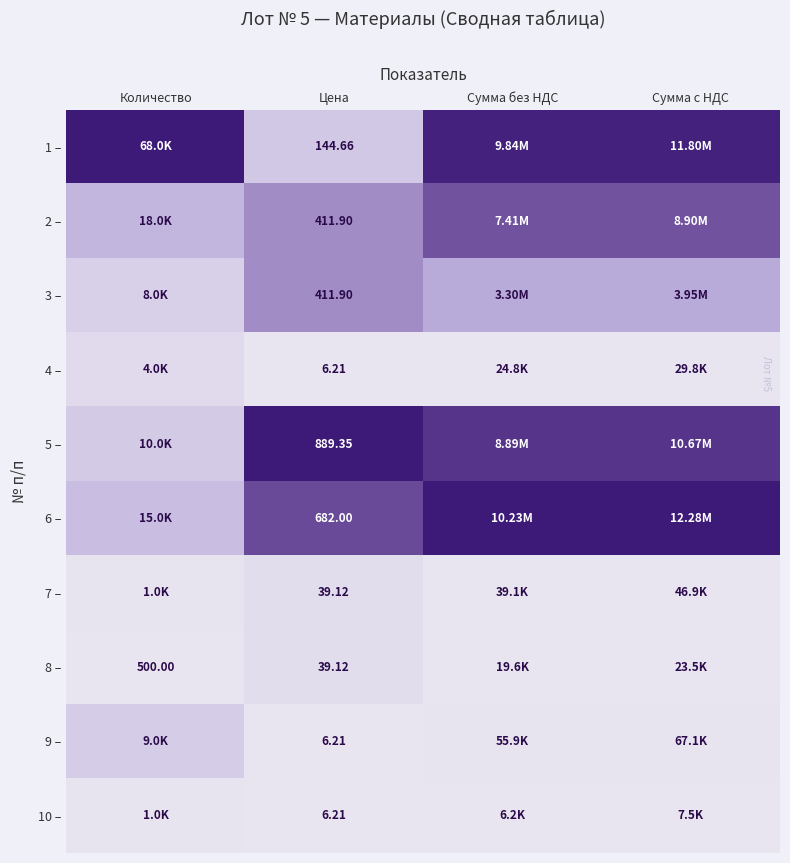

The 1 – series shows 0.4 at Сумма с НДС. True or false?

False